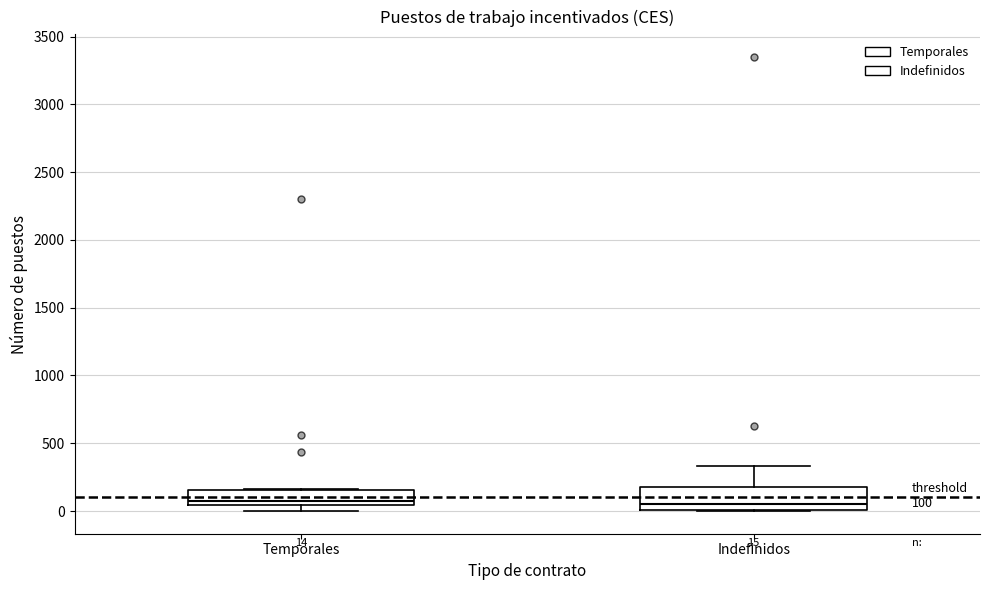

Comparing the boxes themselves (not the whiskers), which one is the tallest?

Indefinidos